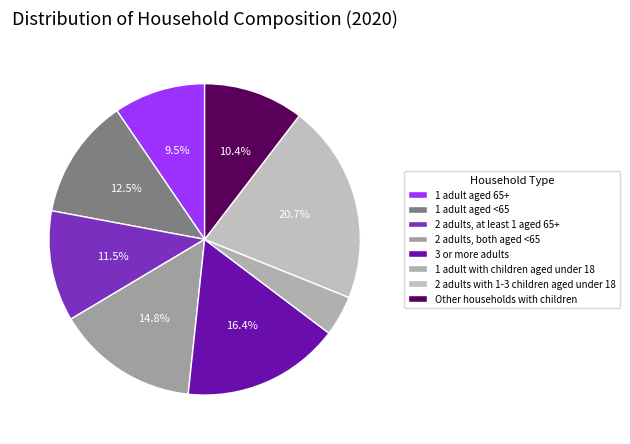

True or false: 3 or more adults accounts for 27% of the total.

False